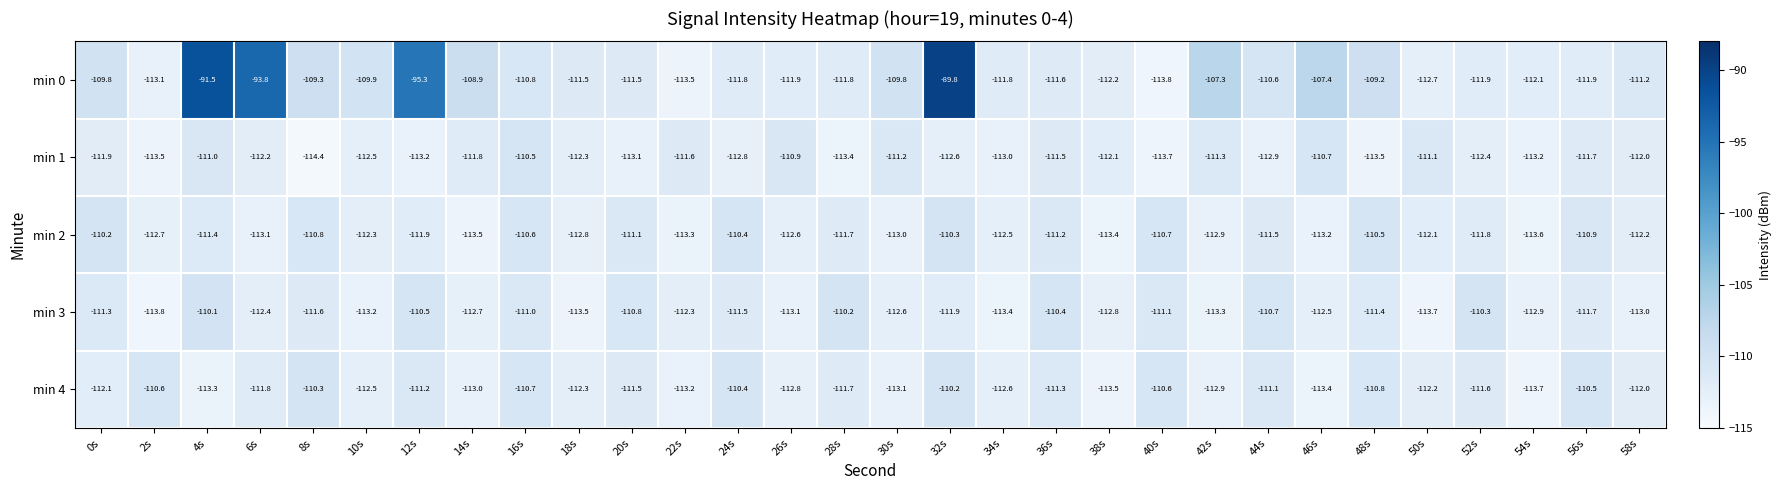

True or false: min 0 has a value of -58.4 at 58s.

False